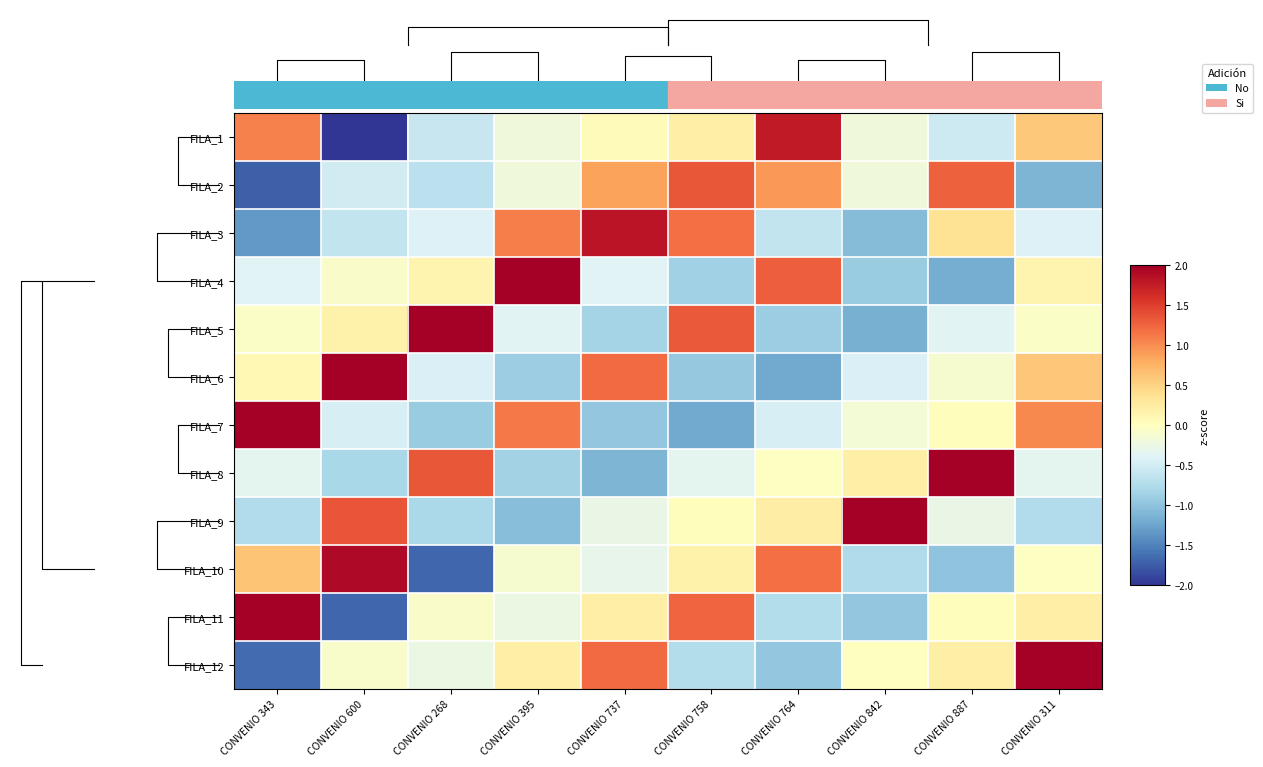

At CONVENIO 737, list the series in order from largest to smallest.

FILA_3, FILA_6, FILA_12, FILA_2, FILA_11, FILA_1, FILA_9, FILA_10, FILA_4, FILA_5, FILA_7, FILA_8